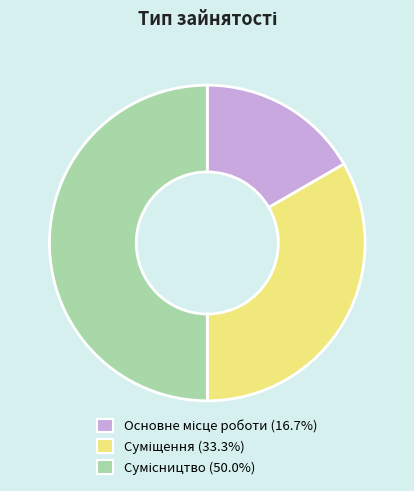

Count the number of slices in the pie.

3